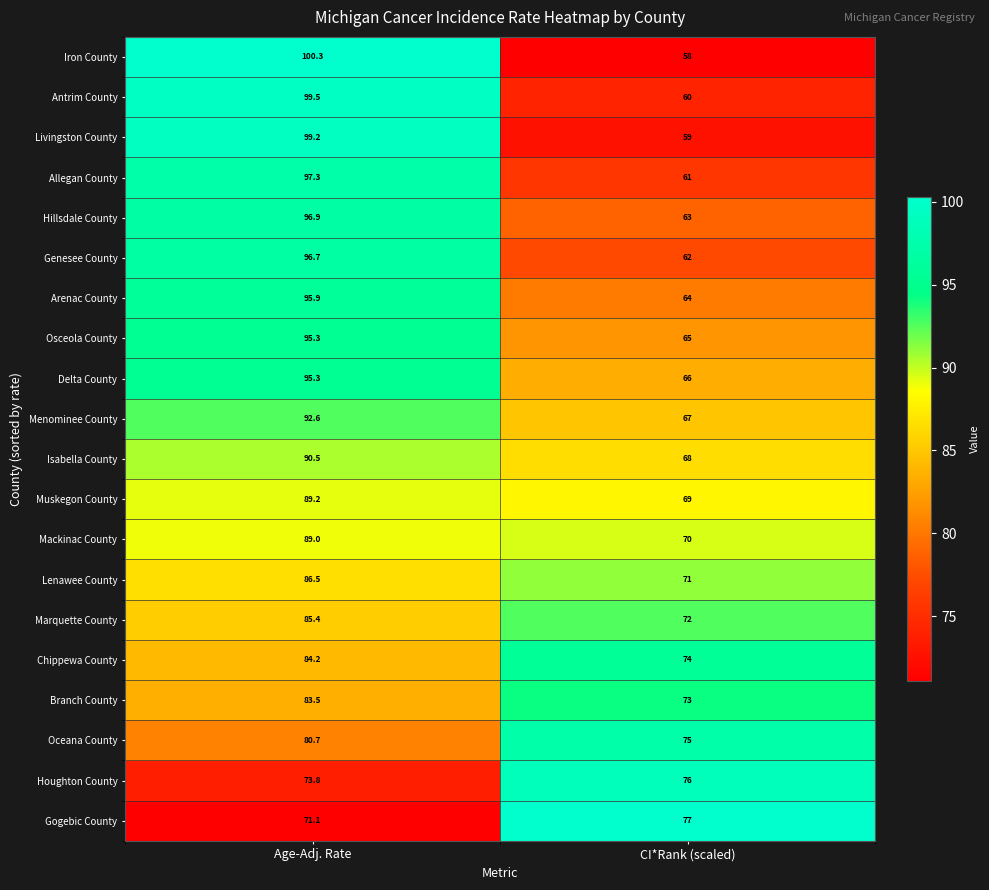

How many distinct data groups are displayed?

20